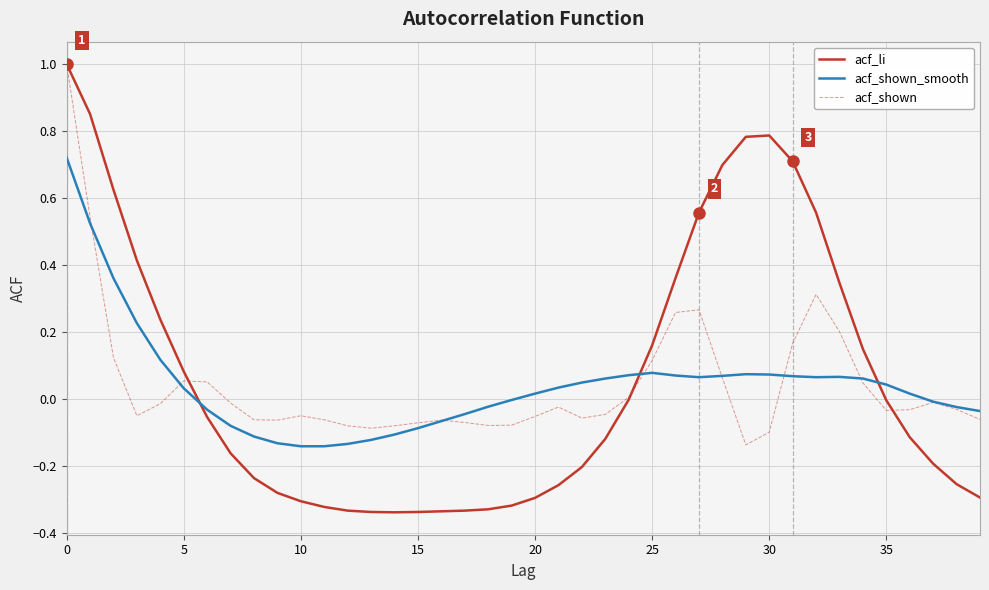

True or false: acf_shown_smooth and acf_li cross at least once.

True